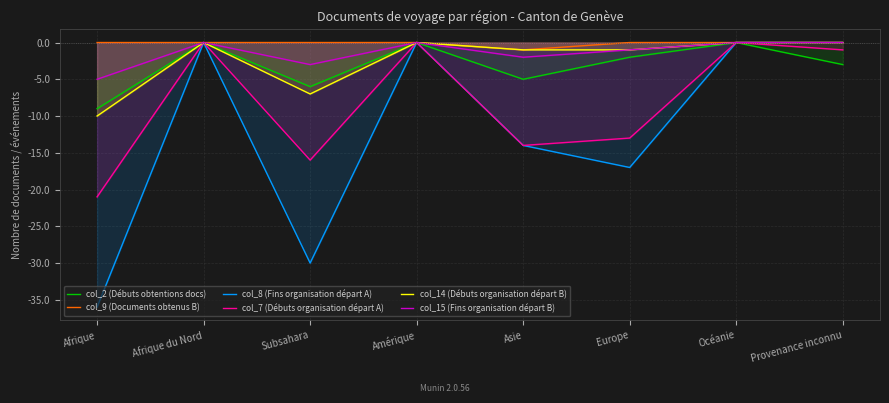

Which series has the largest total across all categories?

col_9 (Documents obtenus B)